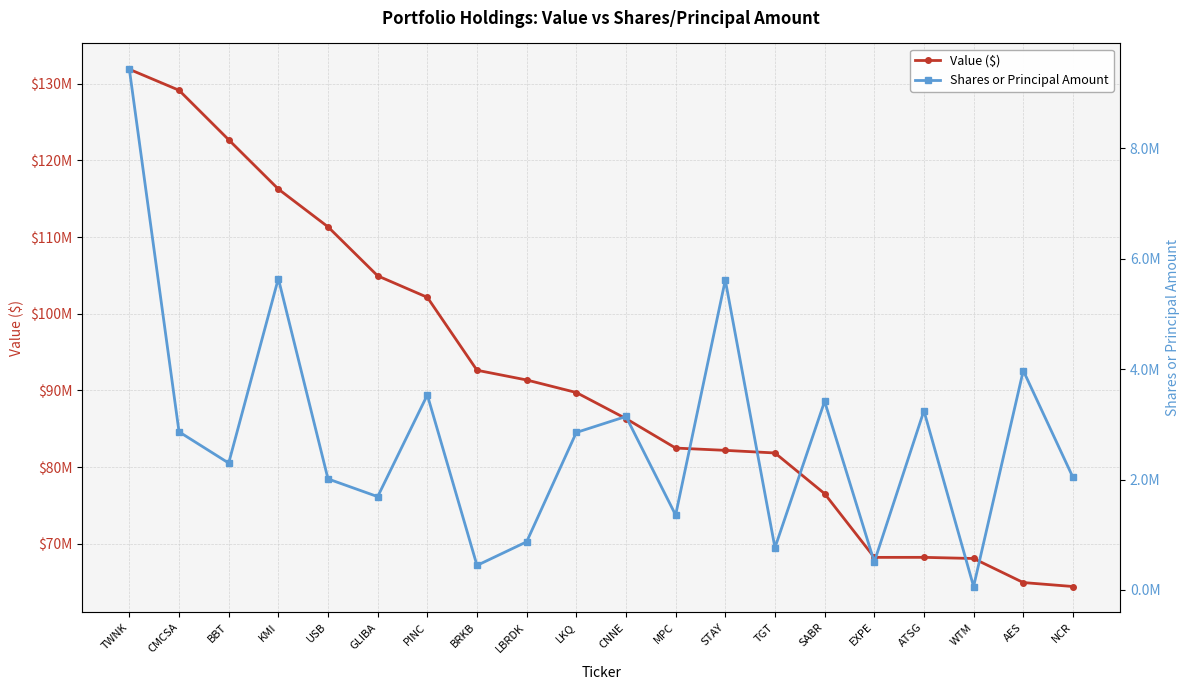

What is the average value of the Value ($) series?

91771750